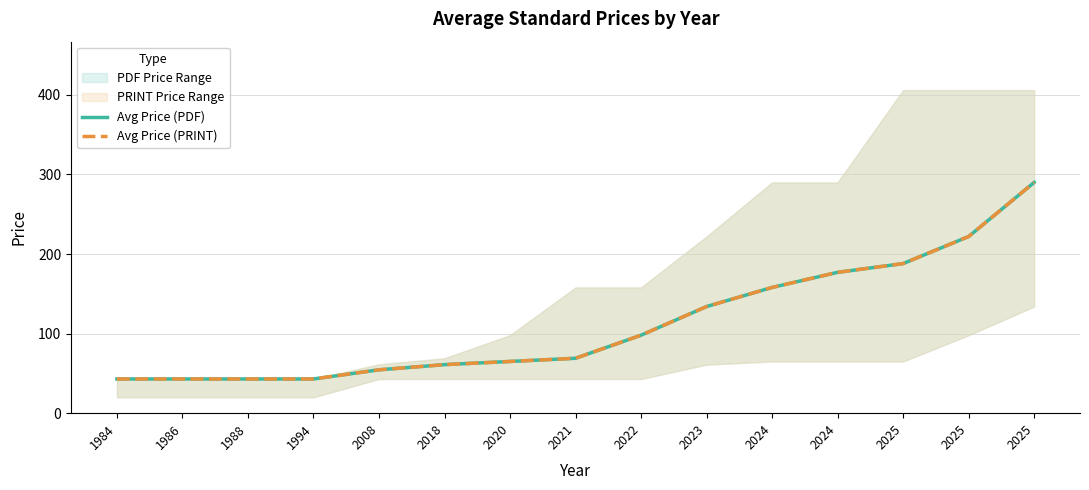

At which category is the sum across all series the highest?

2025